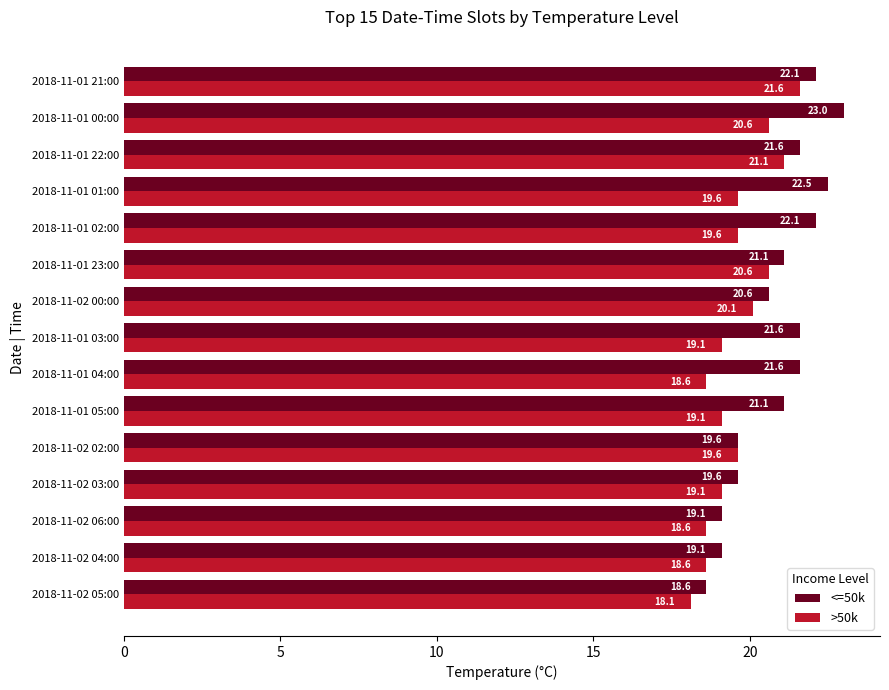

How many data points in <=50k are above 21?

9